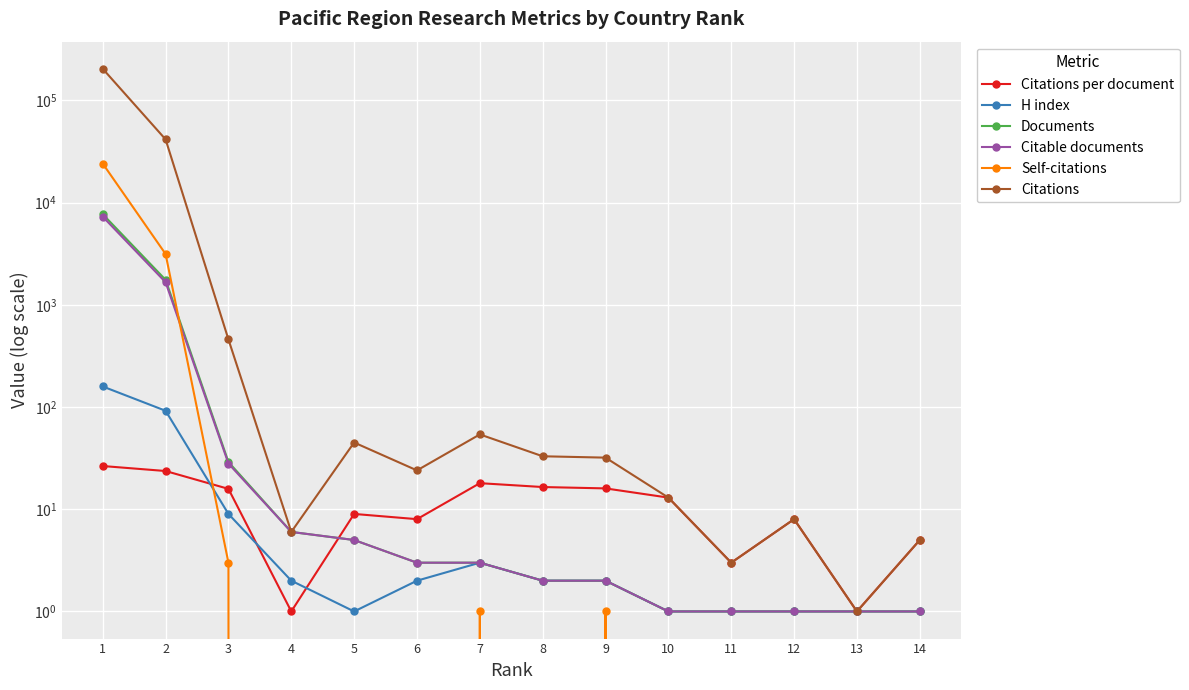

True or false: Citations per document has a value of 1.7 at 4.

False